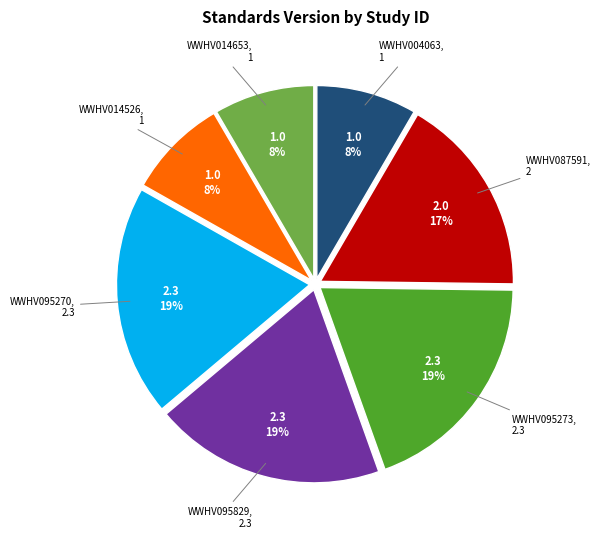

Does WWHV087591 represent more than half of the total?

No